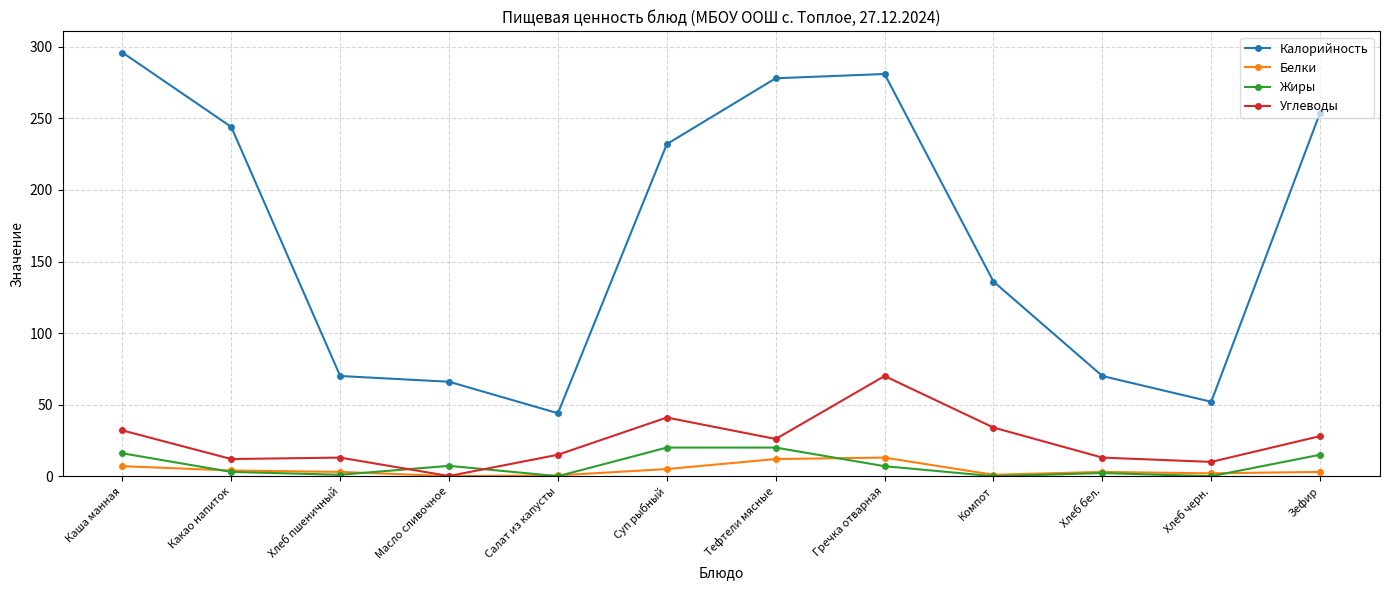

What is the approximate value of Жиры at Хлеб пшеничный?

1.0